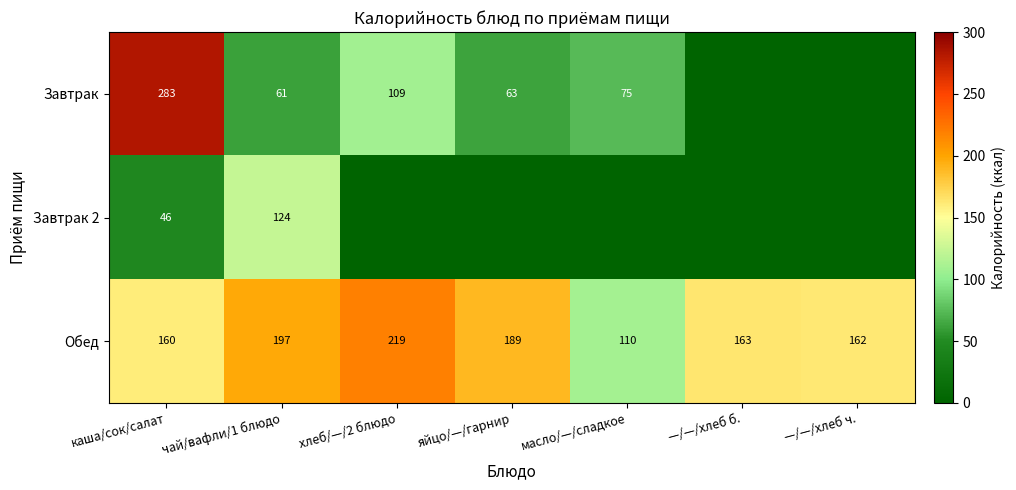

Which category has the lowest value in the Обед series?

масло/—/сладкое